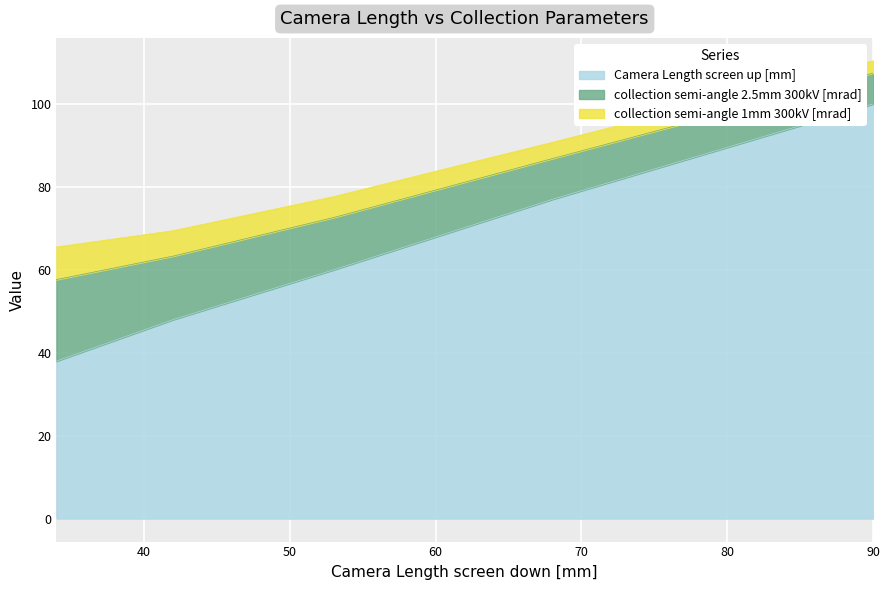

How many data points in collection semi-angle 1mm 300kV [mrad] are above 5?

3